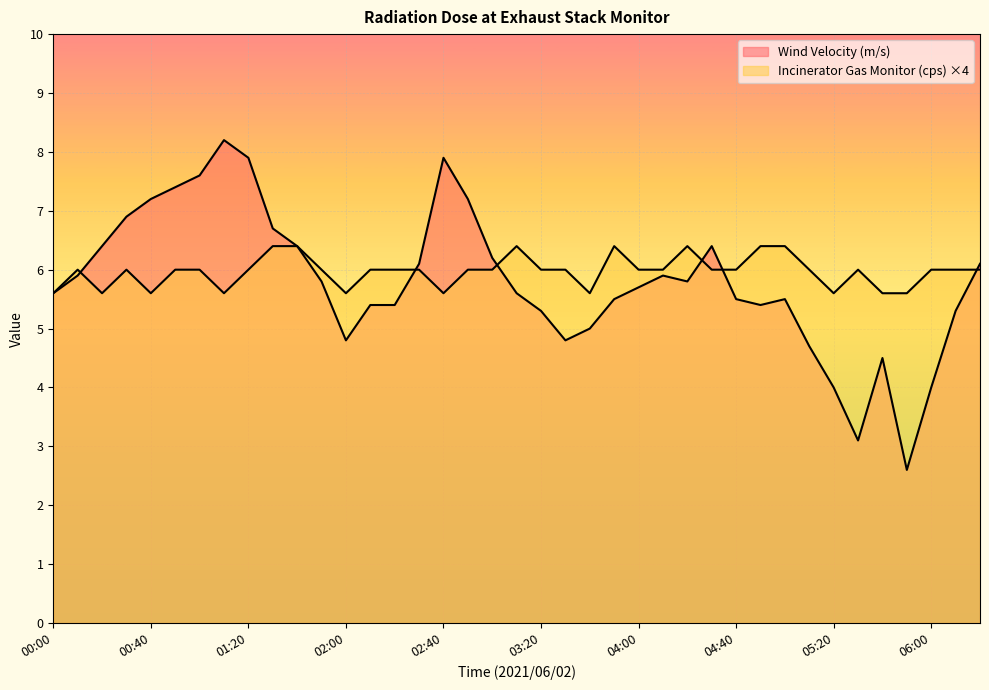

True or false: Wind Velocity (m/s) has a value of 5.8 at 04:20.

True